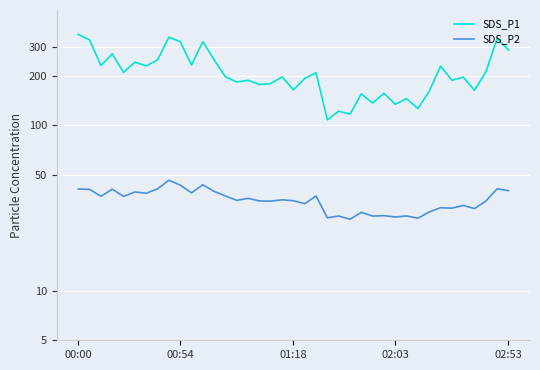

Is the value of SDS_P1 at 37 greater than the value of SDS_P2 at 15?

Yes